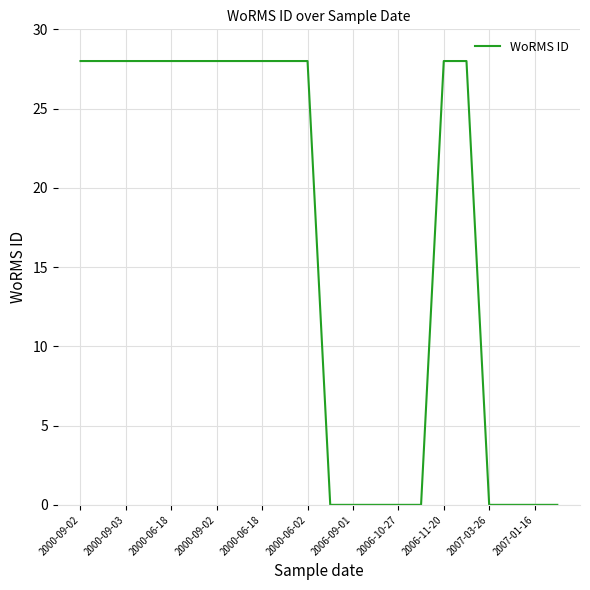

Reading right to left, transcribe all the data shown in this chart.

0	0	0	0	28	28	0	0	0	0	0	28	28	28	28	28	28	28	28	28	28	28